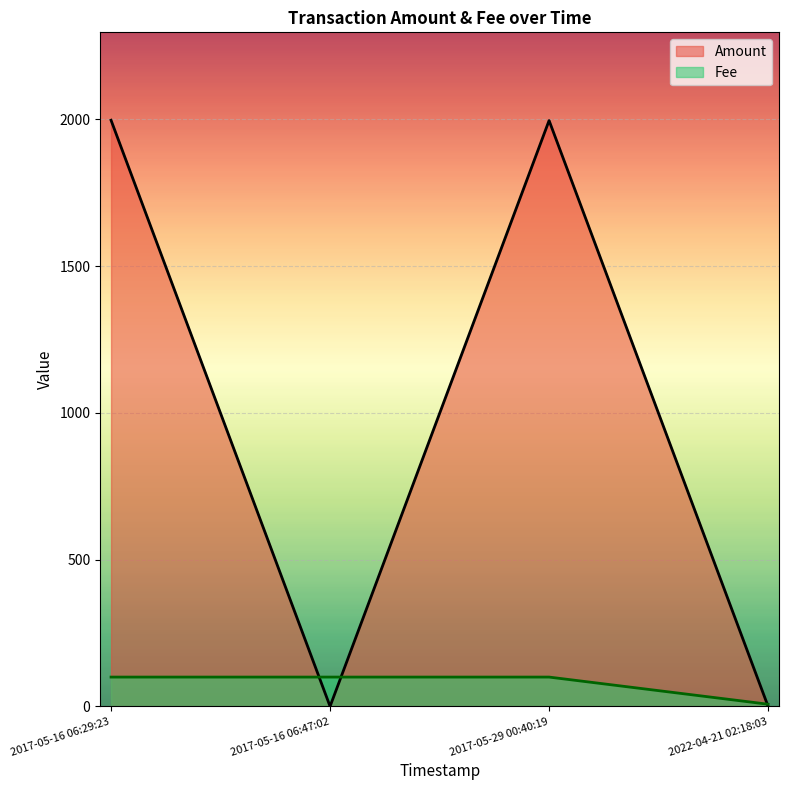

Count the number of data series in this chart.

2